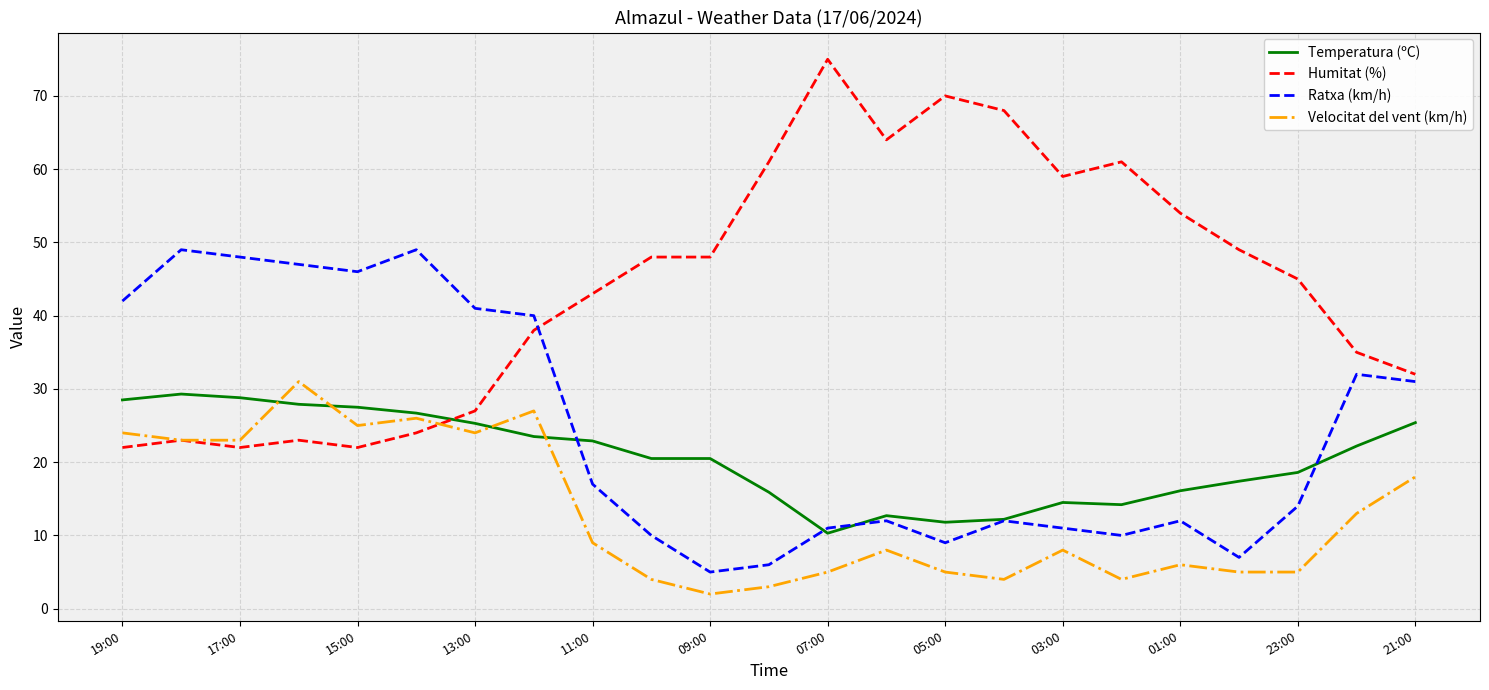

Which series has the largest range (max minus min)?

Humitat (%)